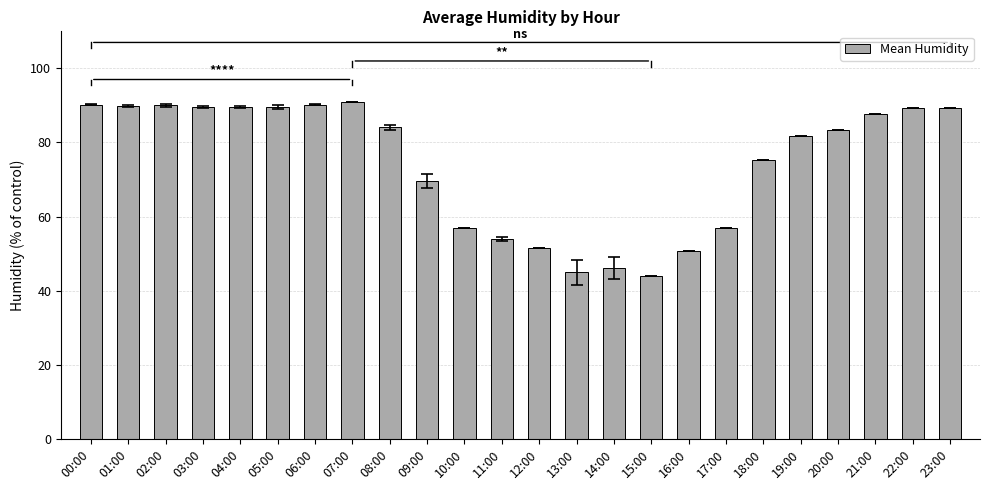

Approximately how many times larger is the value at 16:00 compared to 08:00?

0.6